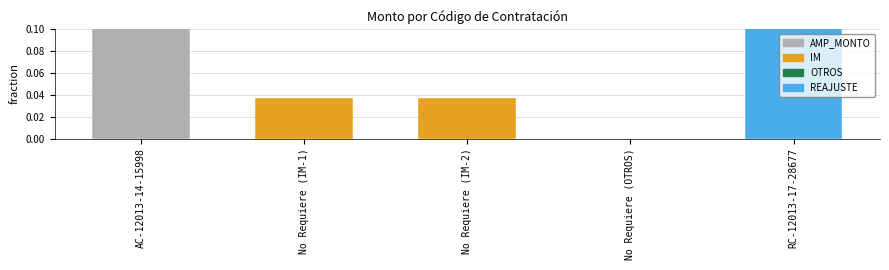

The value at RC-12013-17-28677 is 0.4. True or false?

True